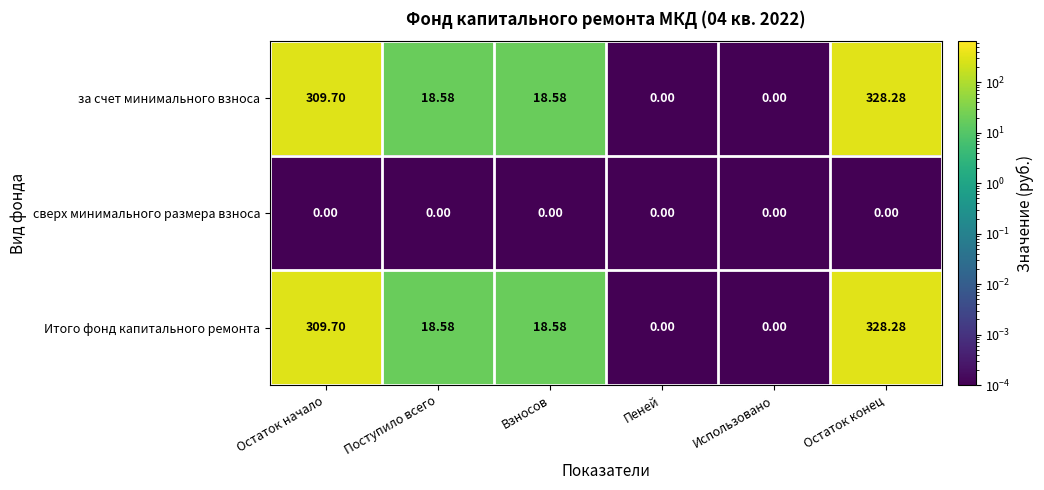

Which category has the highest value in the за счет минимального взноса series?

Остаток конец